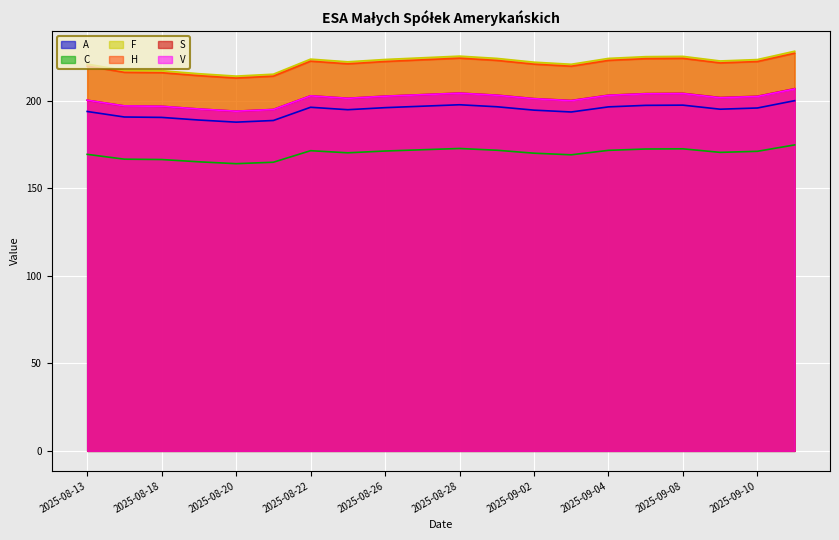

True or false: S and C intersect in this chart.

False